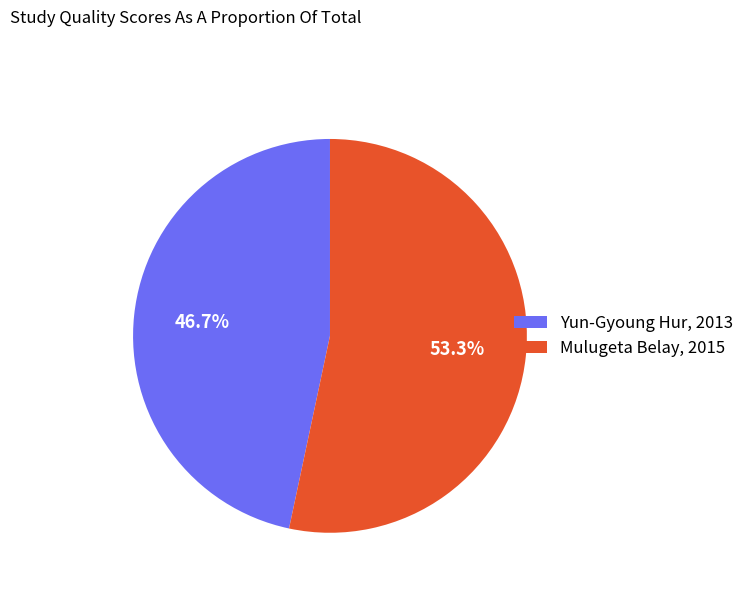

Does any single category account for the majority?

Yes